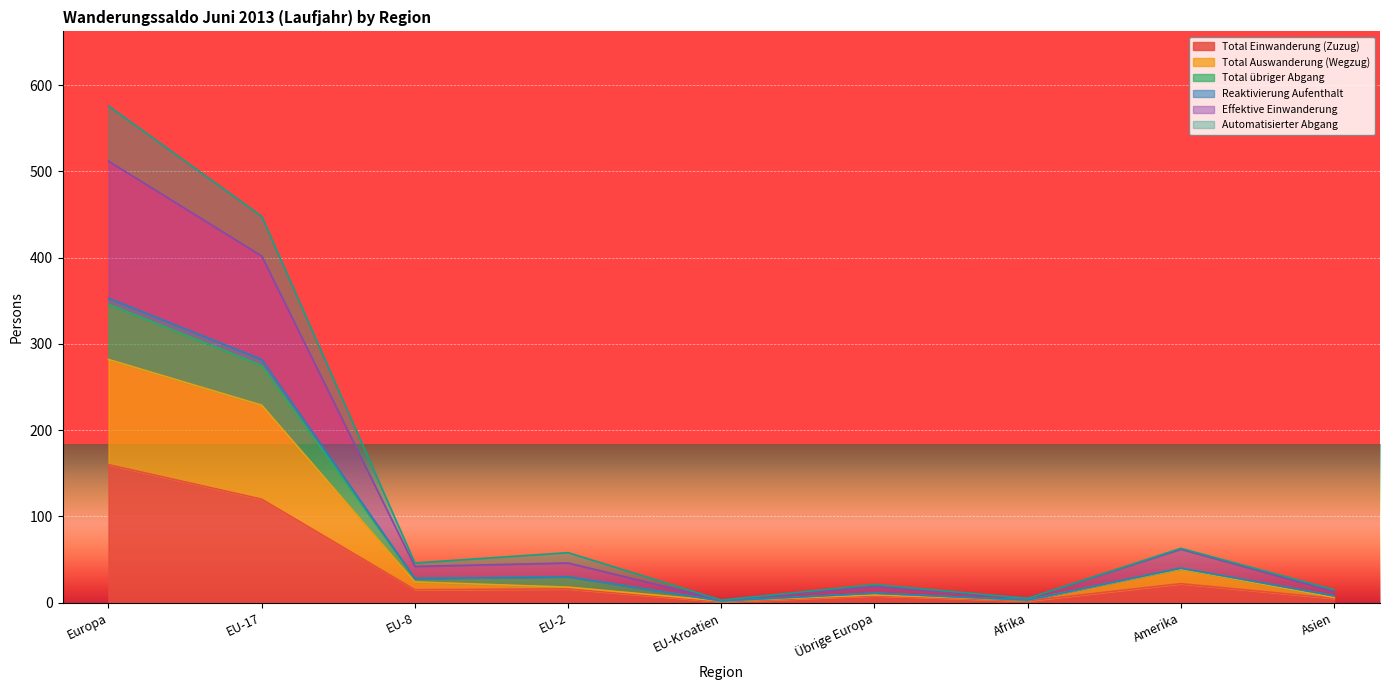

What are all the series names shown in the legend?

Total Einwanderung (Zuzug), Total Auswanderung (Wegzug), Total übriger Abgang, Reaktivierung Aufenthalt, Effektive Einwanderung, Automatisierter Abgang